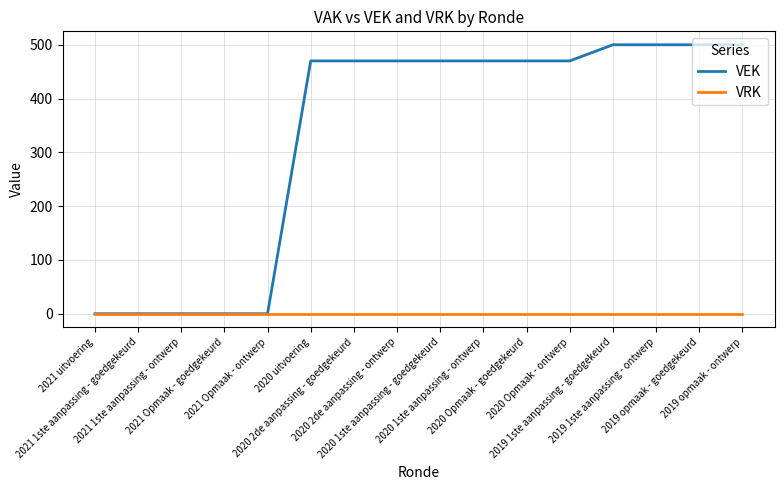

At 2020 1ste aanpassing - ontwerp, list the series in order from largest to smallest.

VEK, VRK